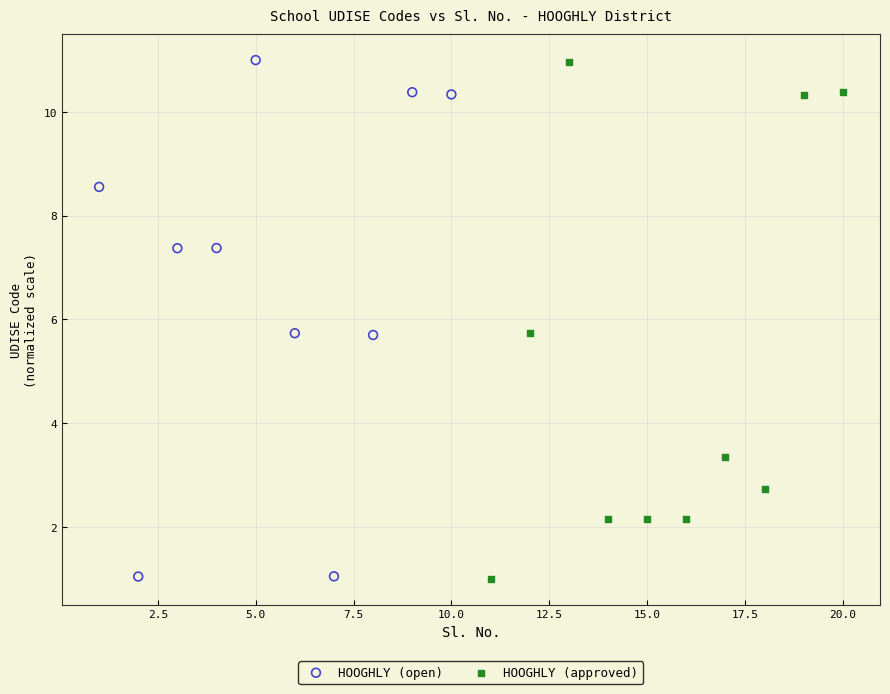

What are all the series names shown in the legend?

HOOGHLY (open), HOOGHLY (approved)